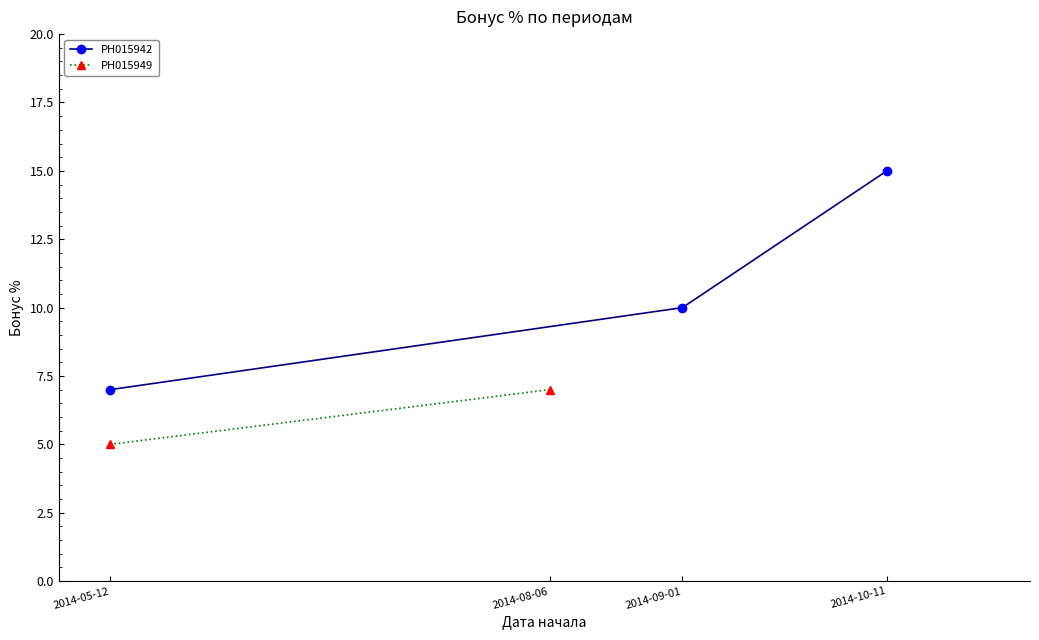

What is the value of the РН015942 point at the 1st from the left?

7